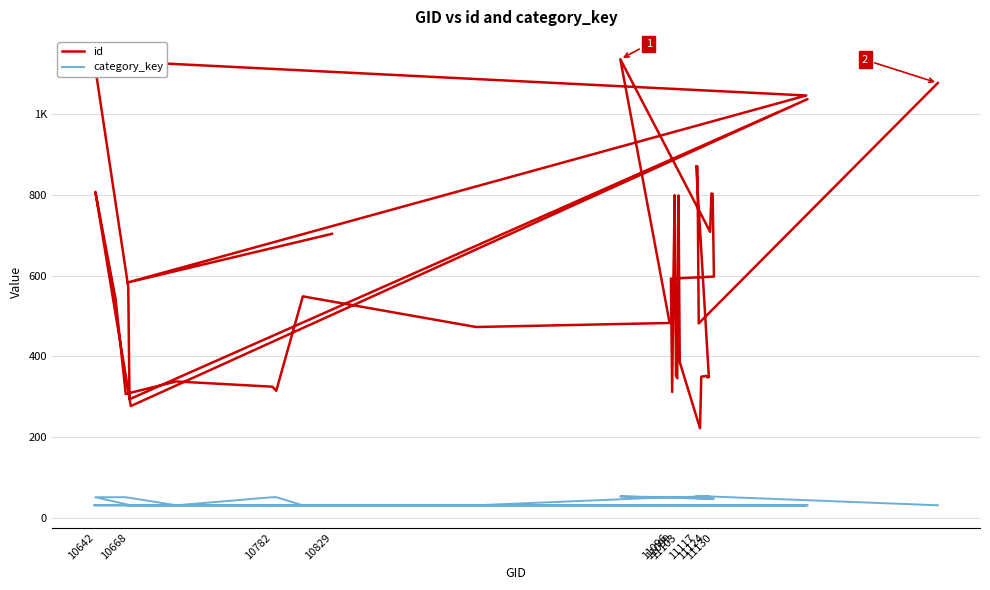

Count the number of categories in the chart.

40